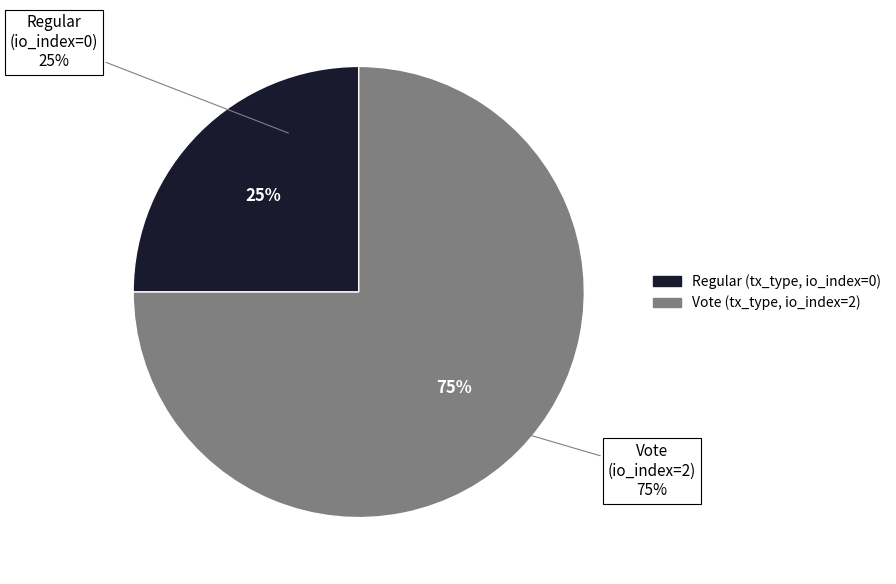

What is the smallest slice in the pie chart?

Regular (io_index=0)